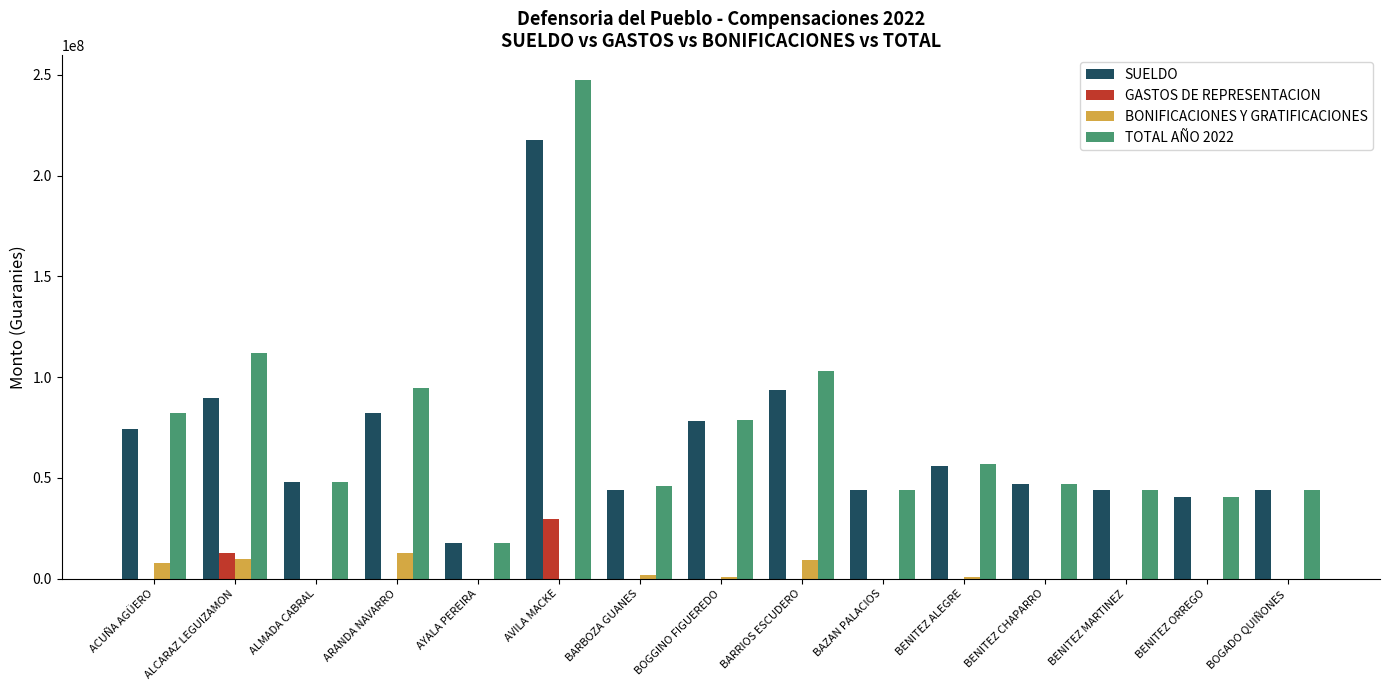

What is the total value across all series at AVILA MACKE?

494686458